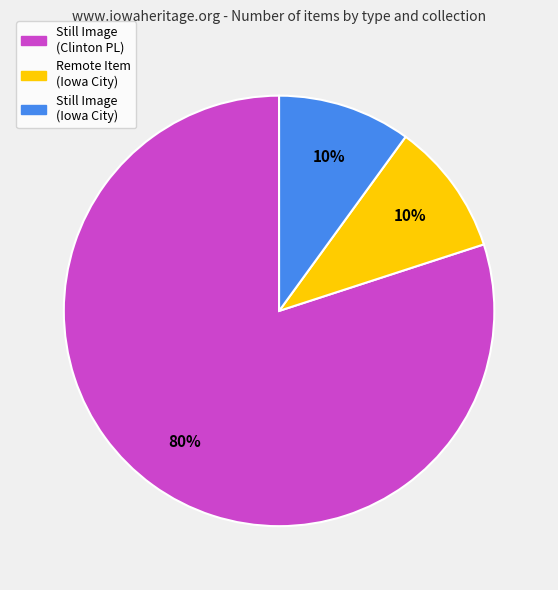

To the nearest percent, what is the average slice percentage?

33%